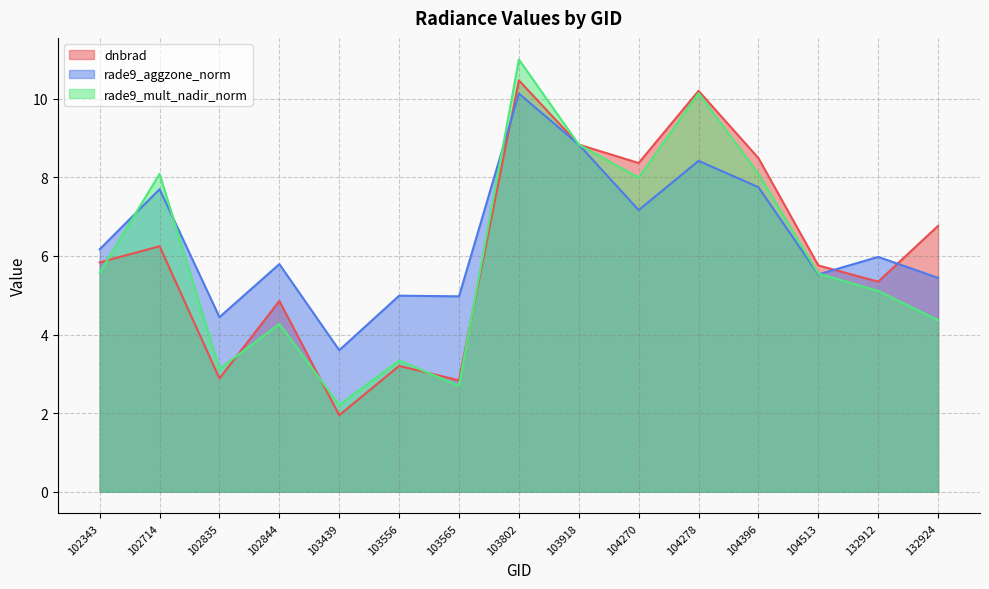

Which series has the largest range (max minus min)?

rade9_mult_nadir_norm